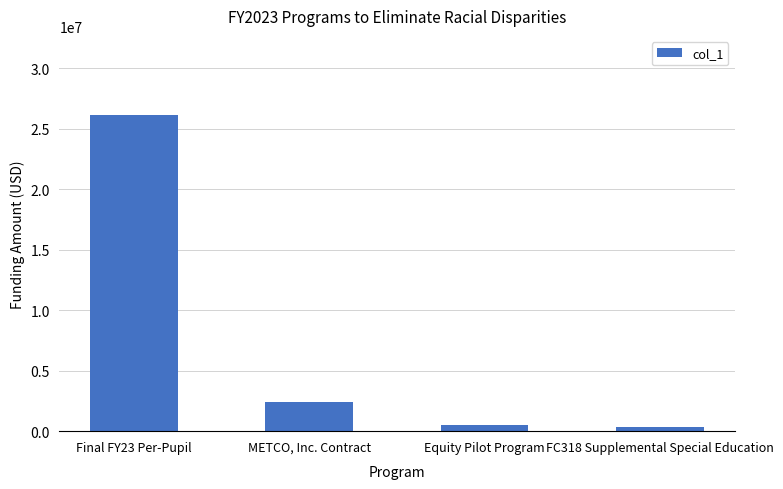

What is the sum of all values?

29408447